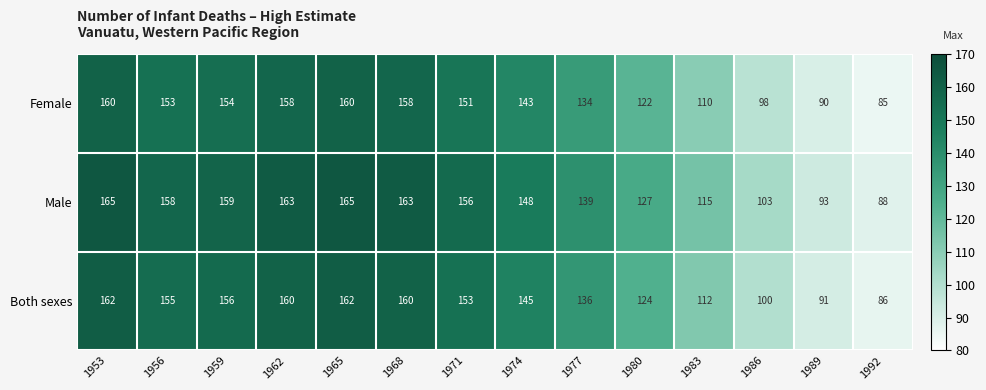

Which series has the largest total across all categories?

Male